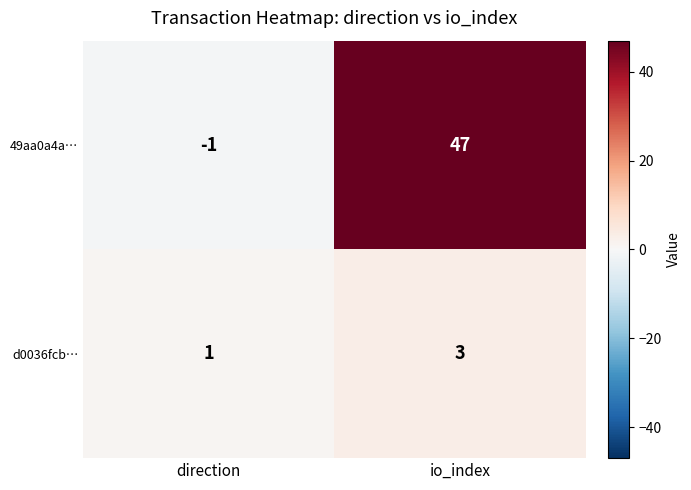

Reading left to right, list all the values displayed in this chart.

49aa0a4a…: -1	47
d0036fcb…: 1	3